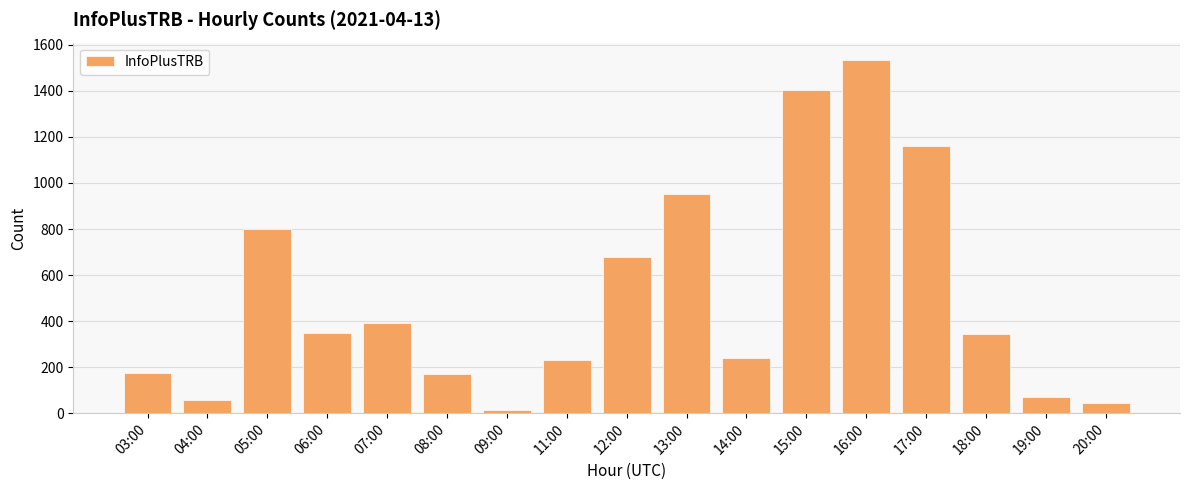

What is the sum of all values?

8622